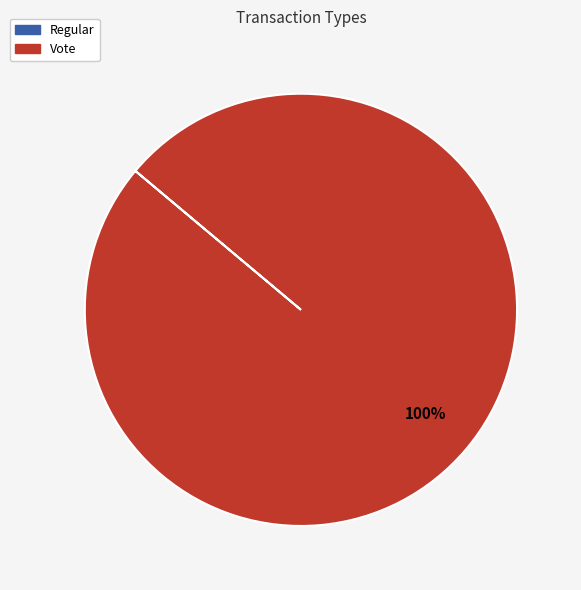

Is there a majority slice in this chart?

Yes